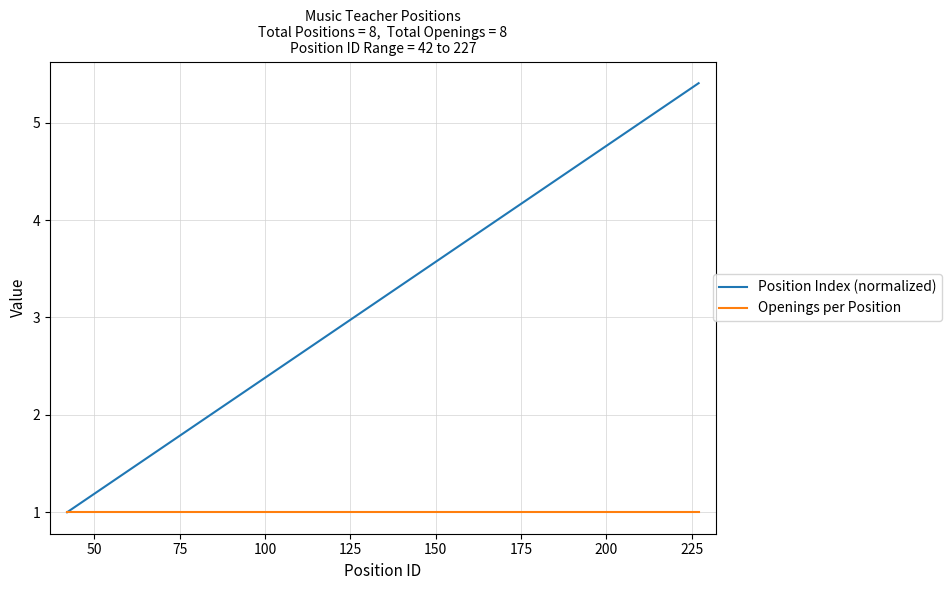

What is the sum of all Openings per Position values?

8.0